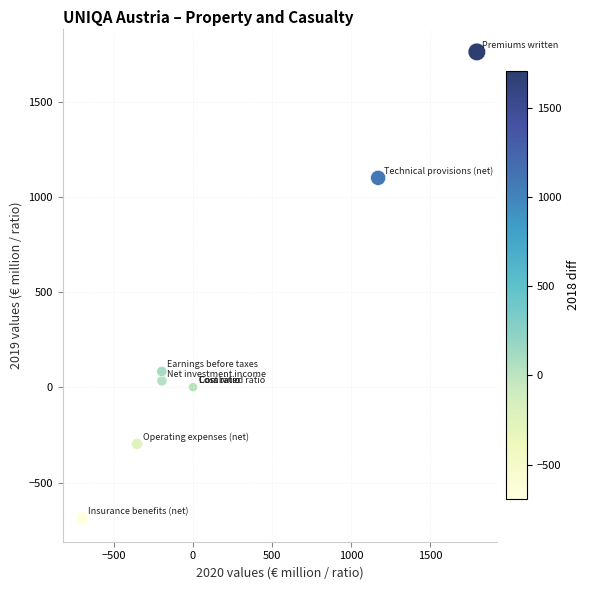

What Y value in the scatter plot is closest to 536?

83.1